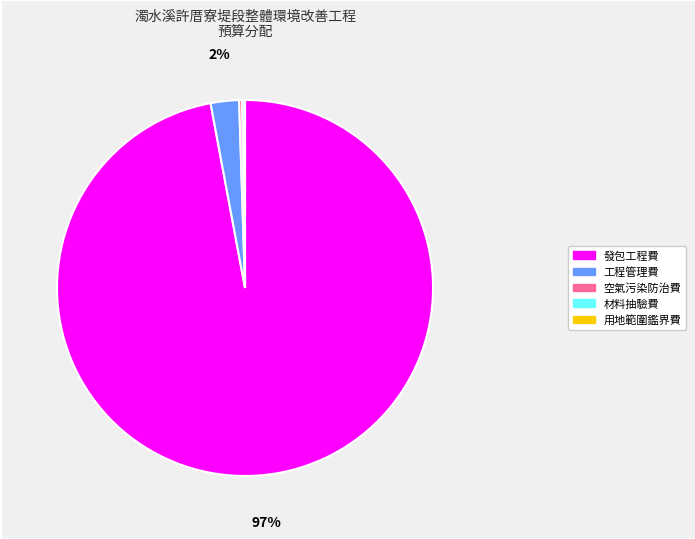

To the nearest percent, what is the average slice percentage?

20%